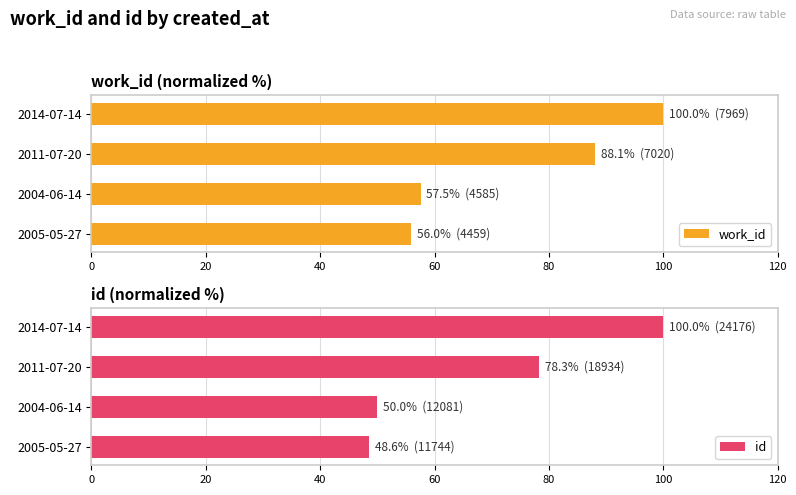

Where is id nearest to the value 74?

2011-07-20